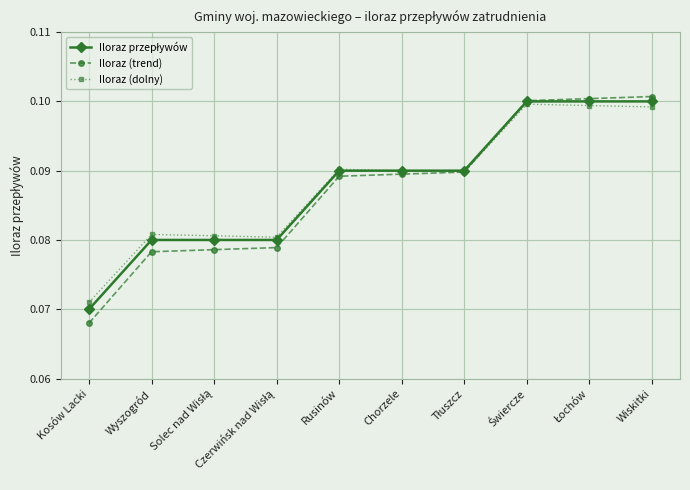

What is the total value across all series at Chorzele?

0.3